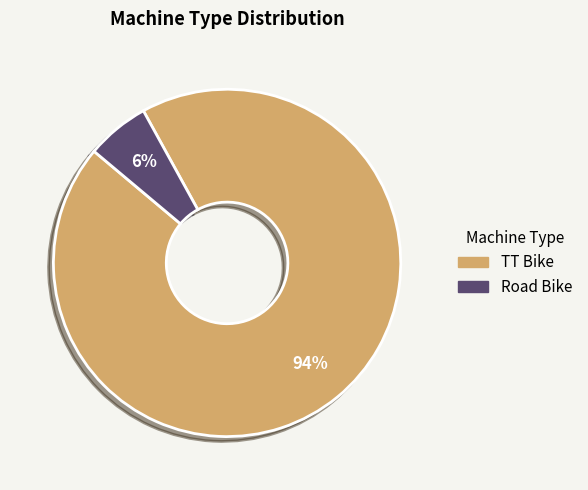

The TT Bike slice represents 84% of the pie. True or false?

False